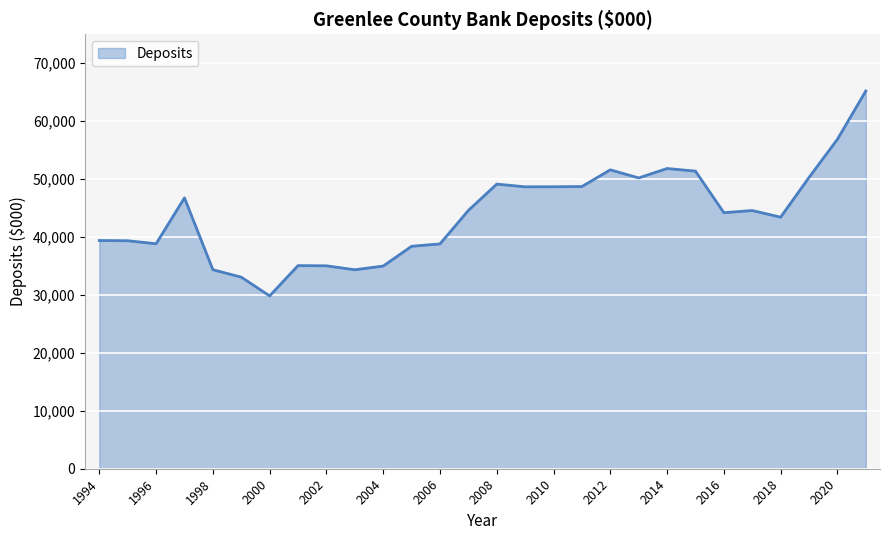

What is the smallest value displayed?

29820